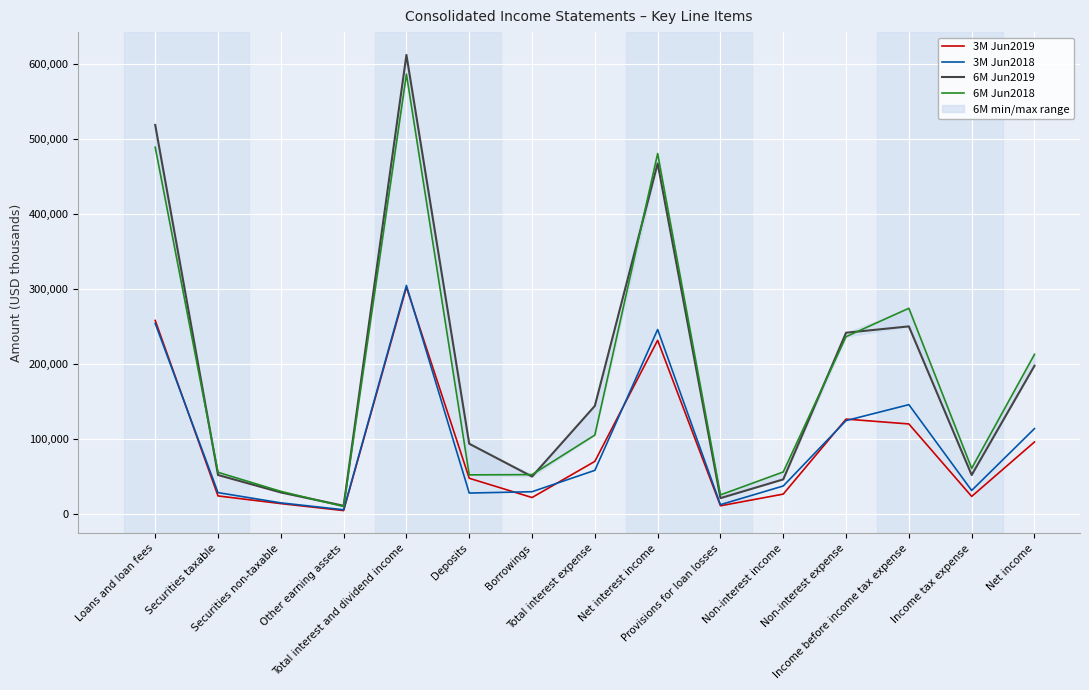

How many data points in 3M Jun2019 are above 48129?

7